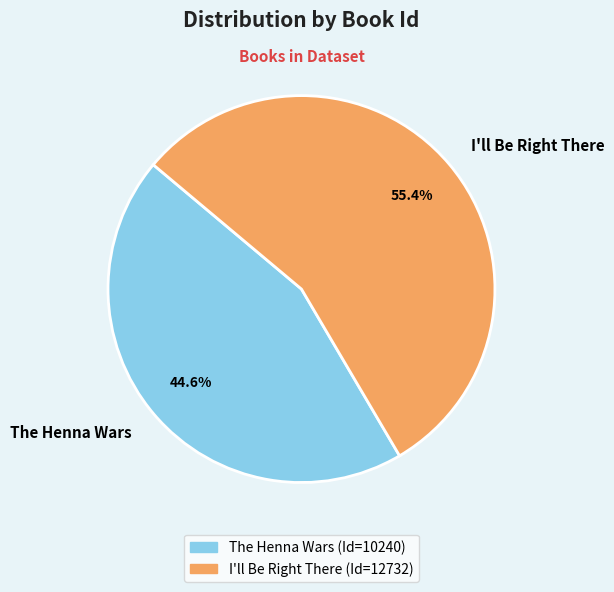

How much of the chart is everything except The Henna Wars?

55.4%